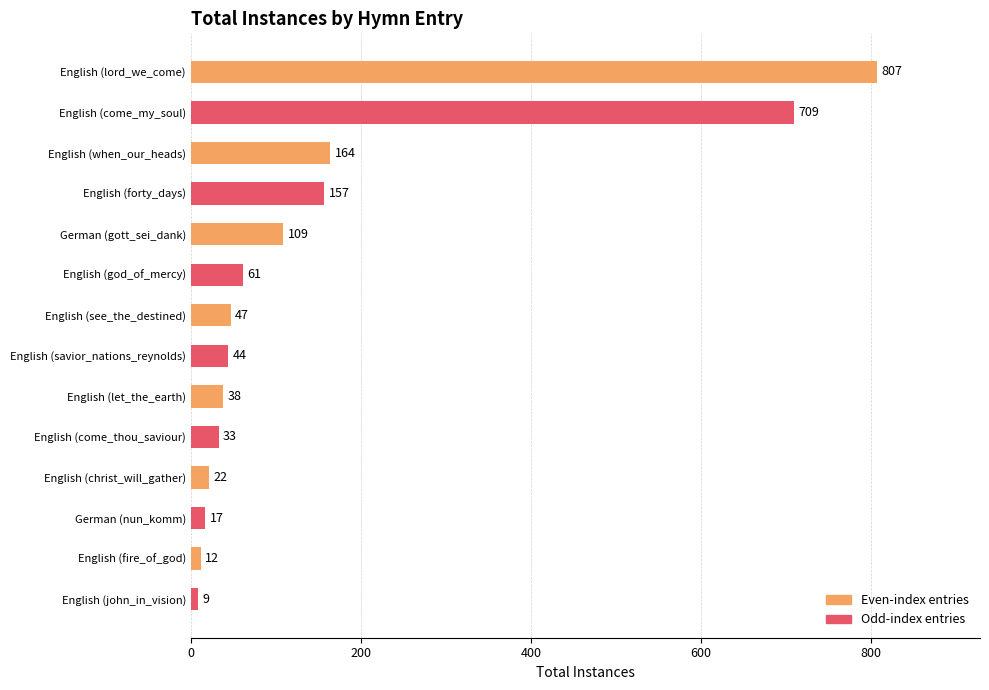

Between English (savior_nations_reynolds) and English (come_thou_saviour), which is larger?

English (savior_nations_reynolds)